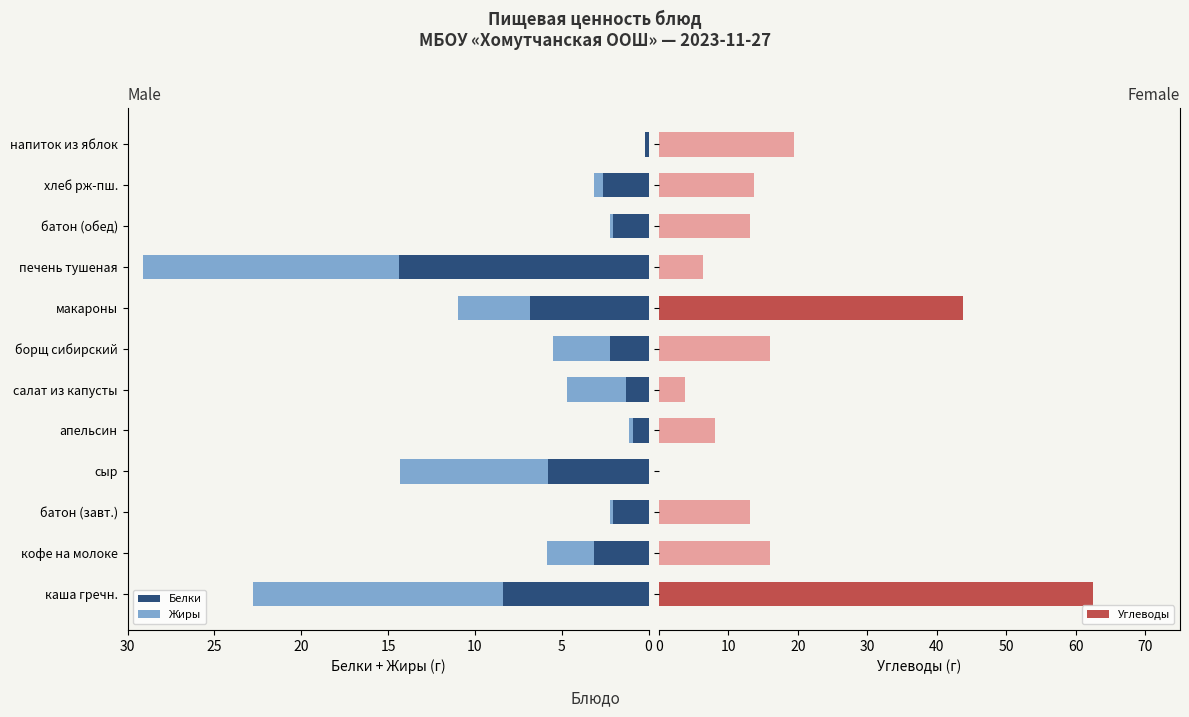

At which label is Белки closest to 7?

макароны